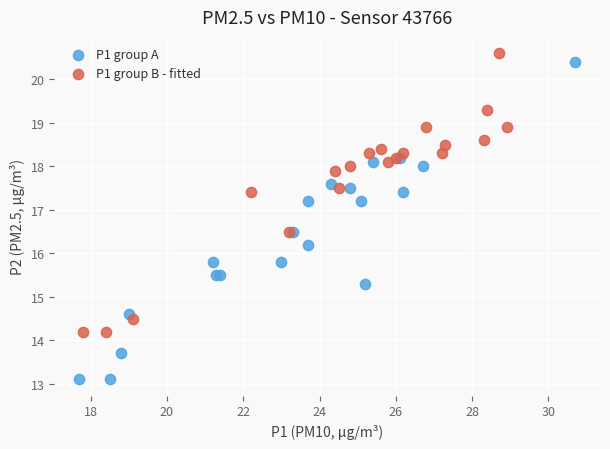

Which series reaches the maximum Y coordinate?

P1 group B - fitted